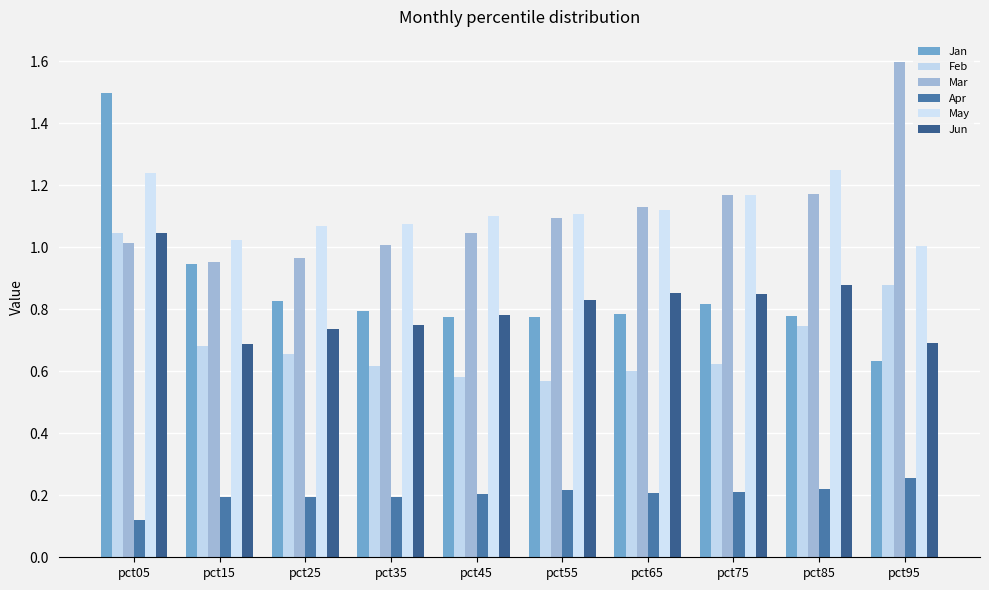

What is the value of the Feb bar at the 7th from the left?

0.6